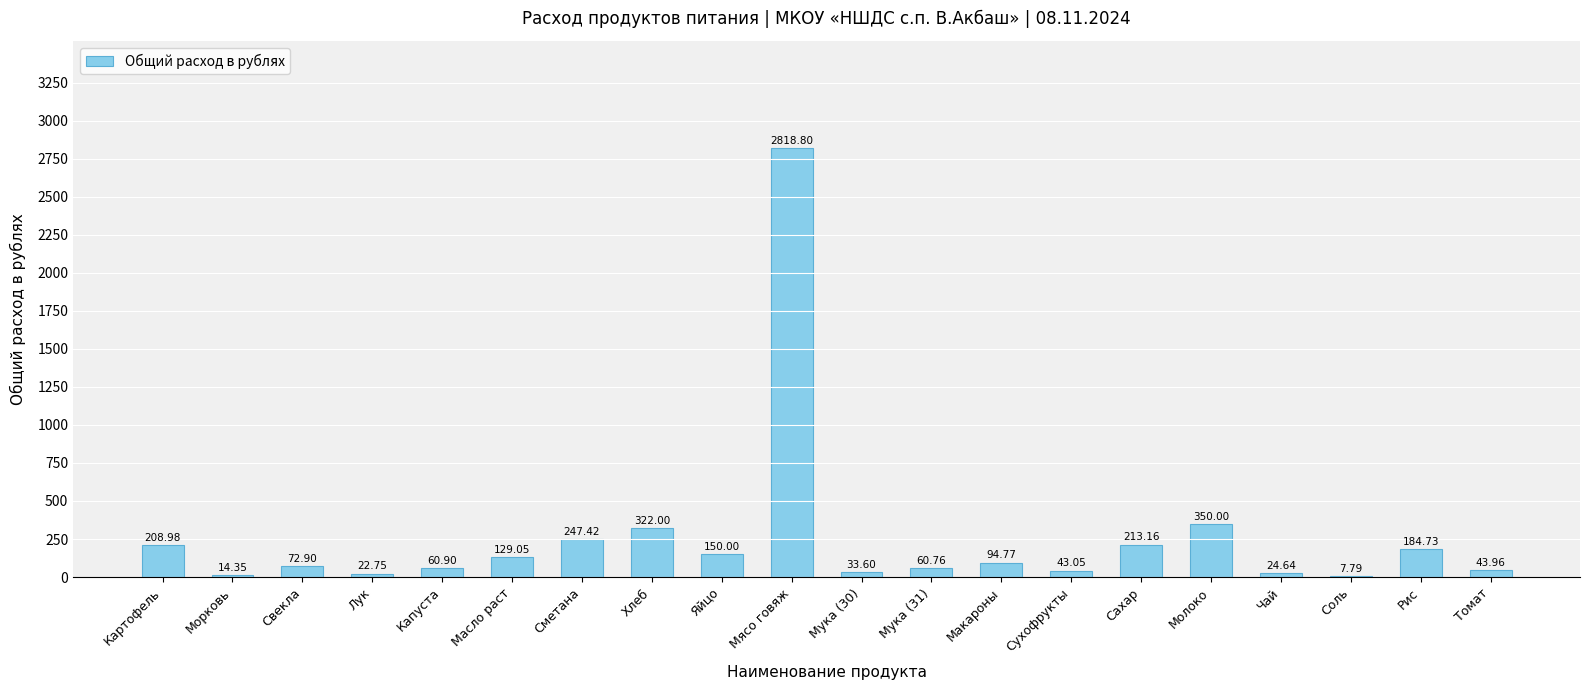

What is the approximate value at Капуста?

60.9